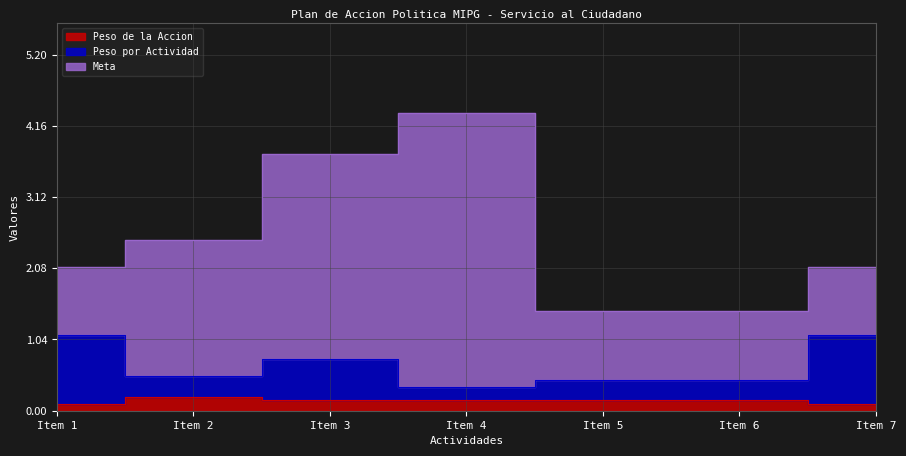

What is the spread (max minus min) of values at Item 7?

1.0